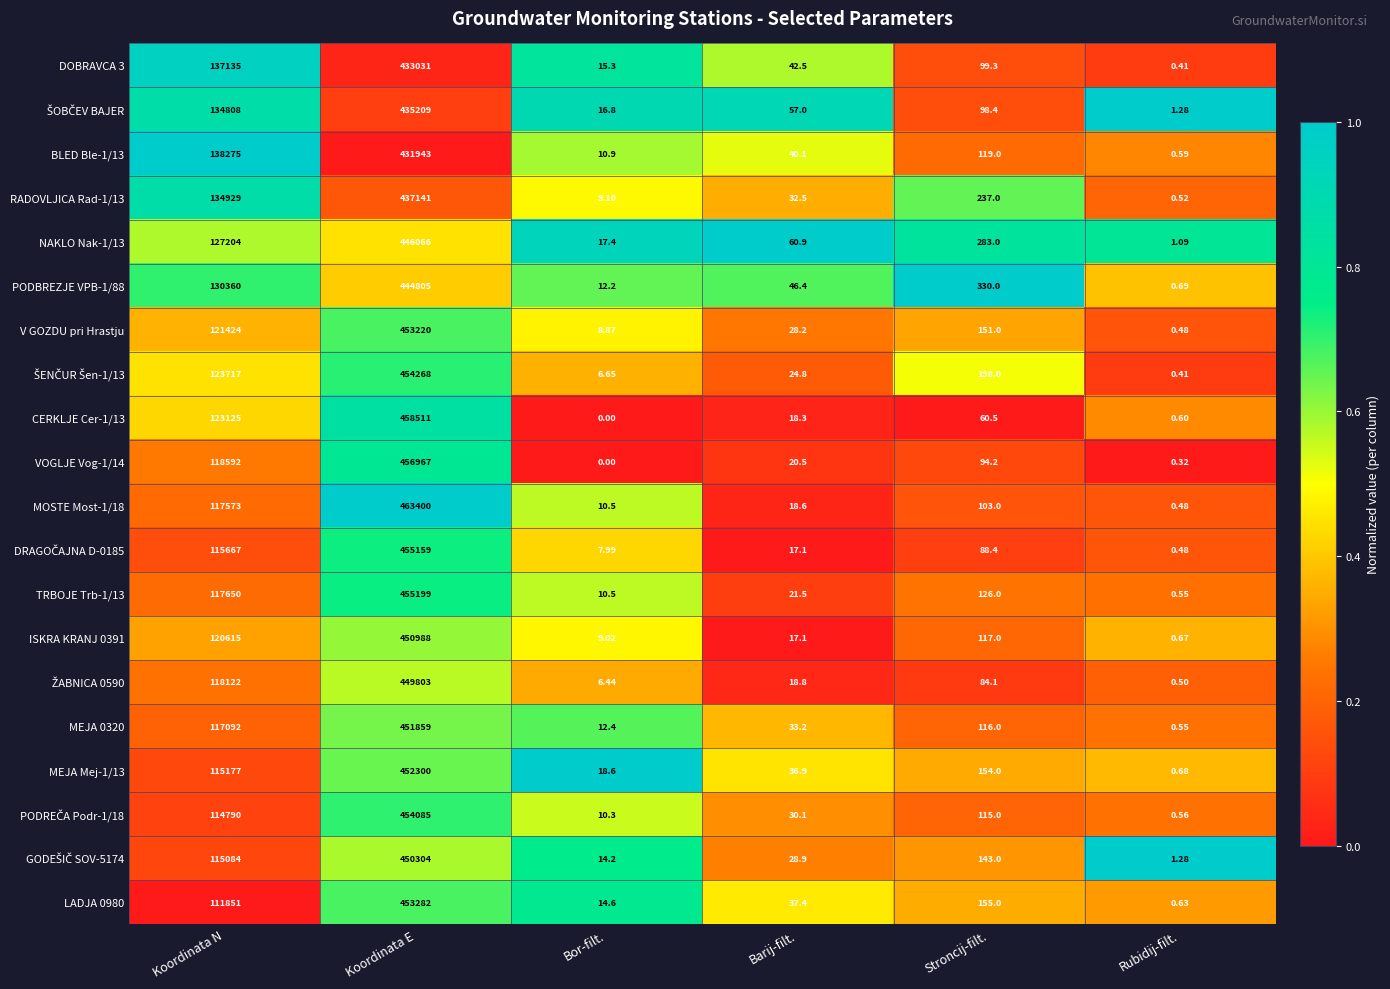

Where does the BLED Ble-1/13 series first go above 119?

Koordinata N